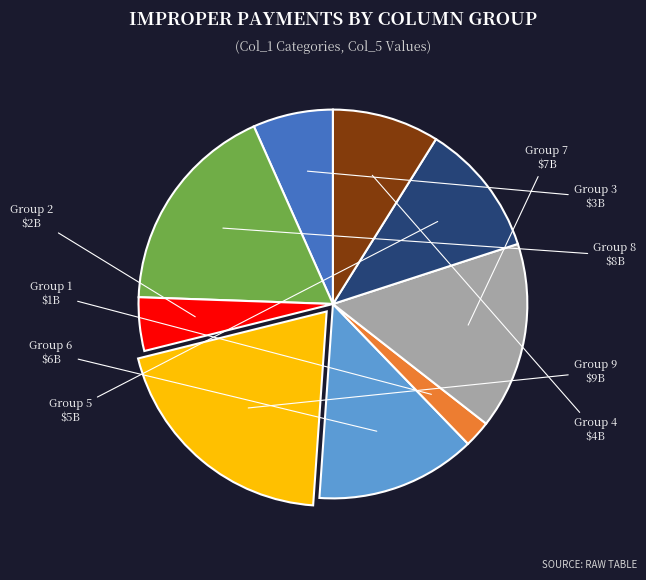

Is Group 6 the majority of the pie?

No